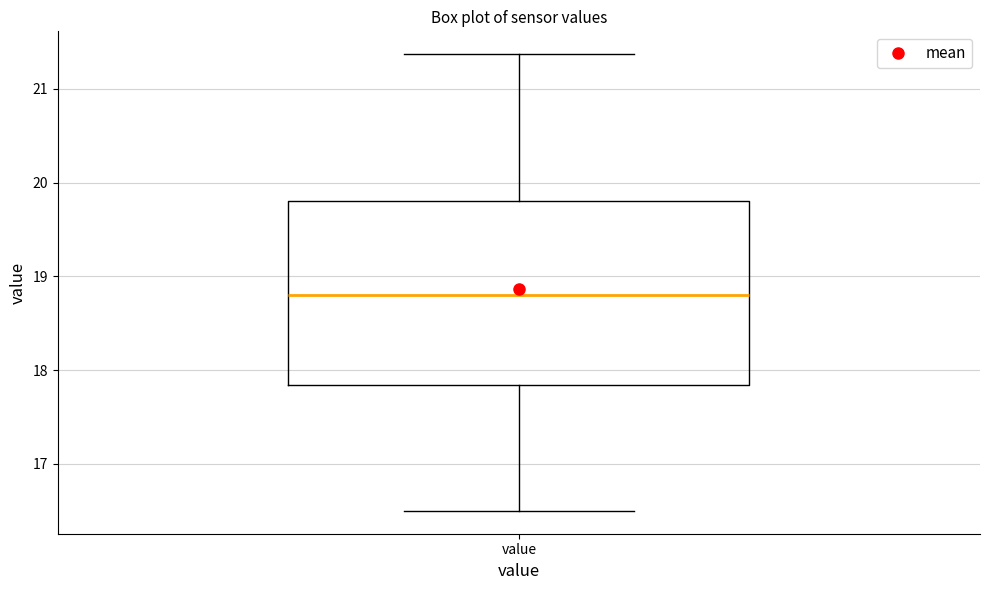

Where is the upper edge of the box for value on the y-axis? The values are not printed on the chart, so give them approximately, as read against the axis.

19.8